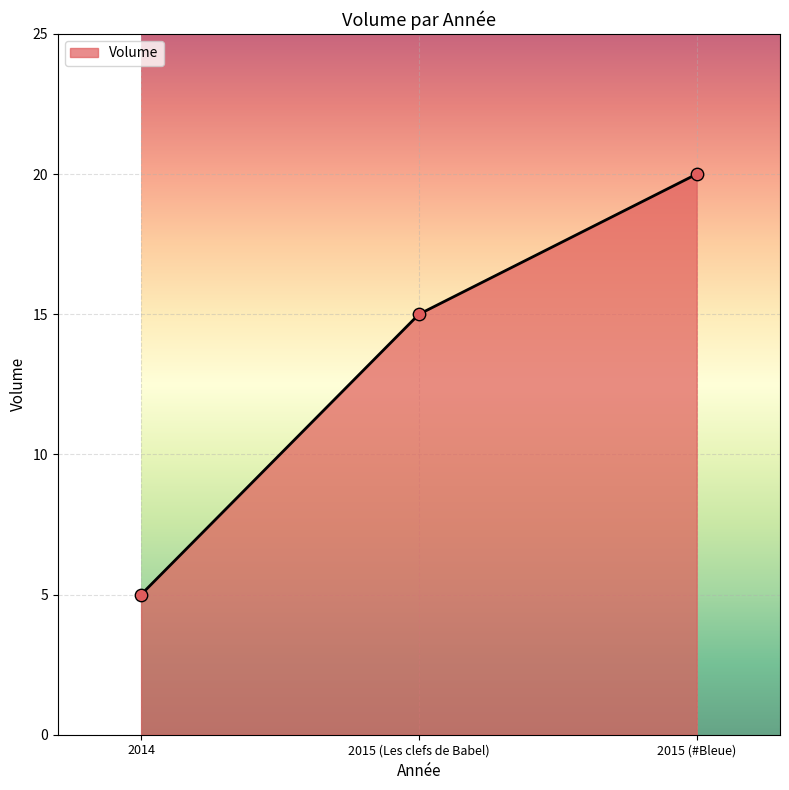

What is the change in value from 2014 to 2015 (Les clefs de Babel)?

+10